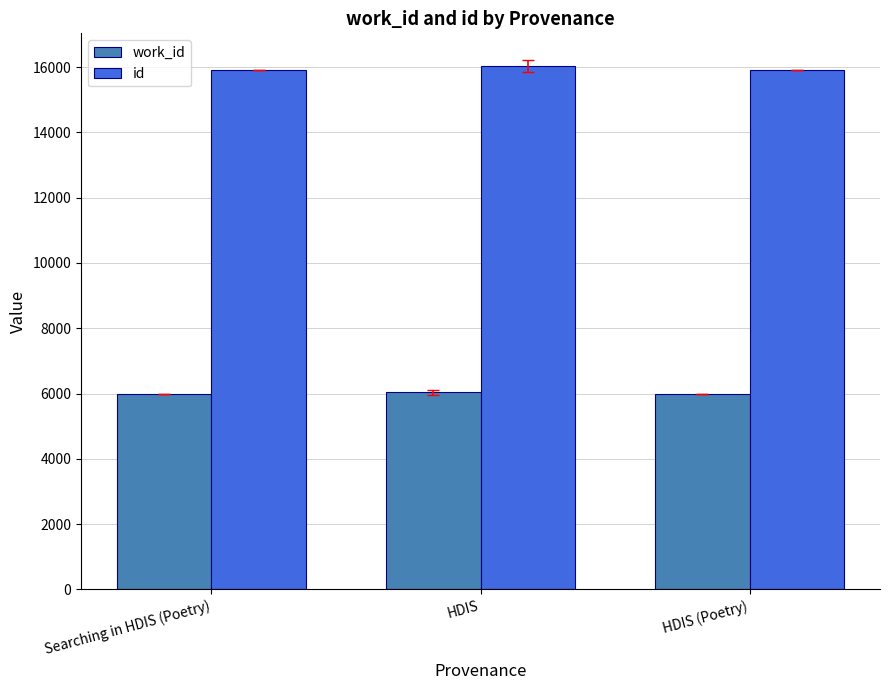

Rank the series at HDIS (Poetry) from highest to lowest value.

id, work_id